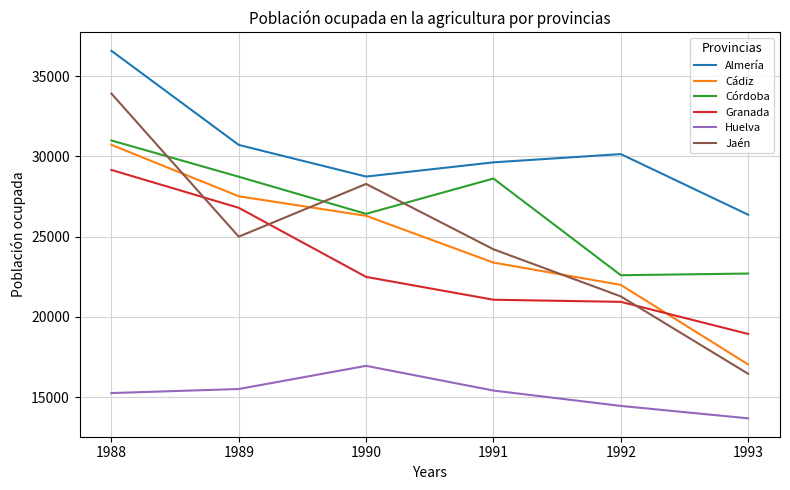

What are all the series names shown in the legend?

Almería, Cádiz, Córdoba, Granada, Huelva, Jaén